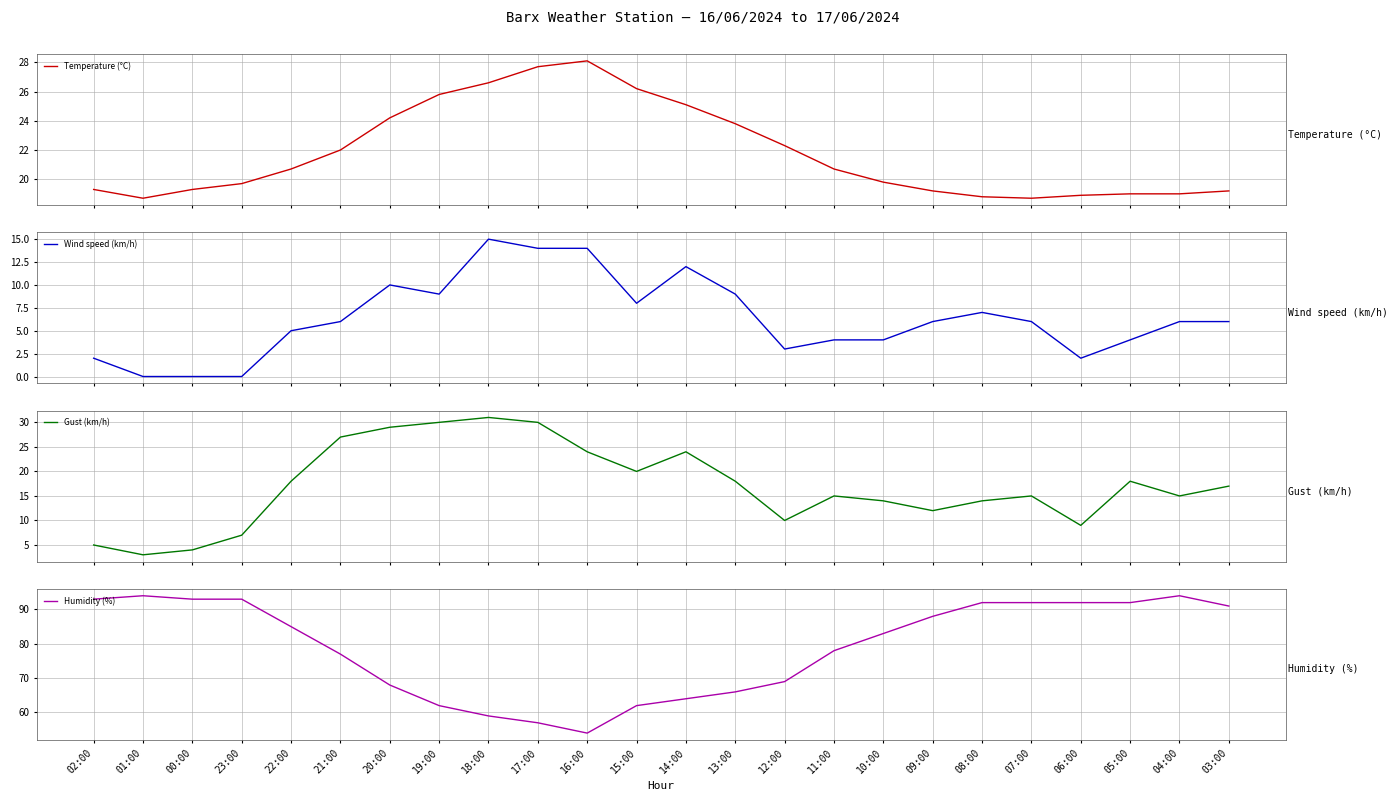

True or false: Humidity (%) has a value of 61.1 at 02:00.

False